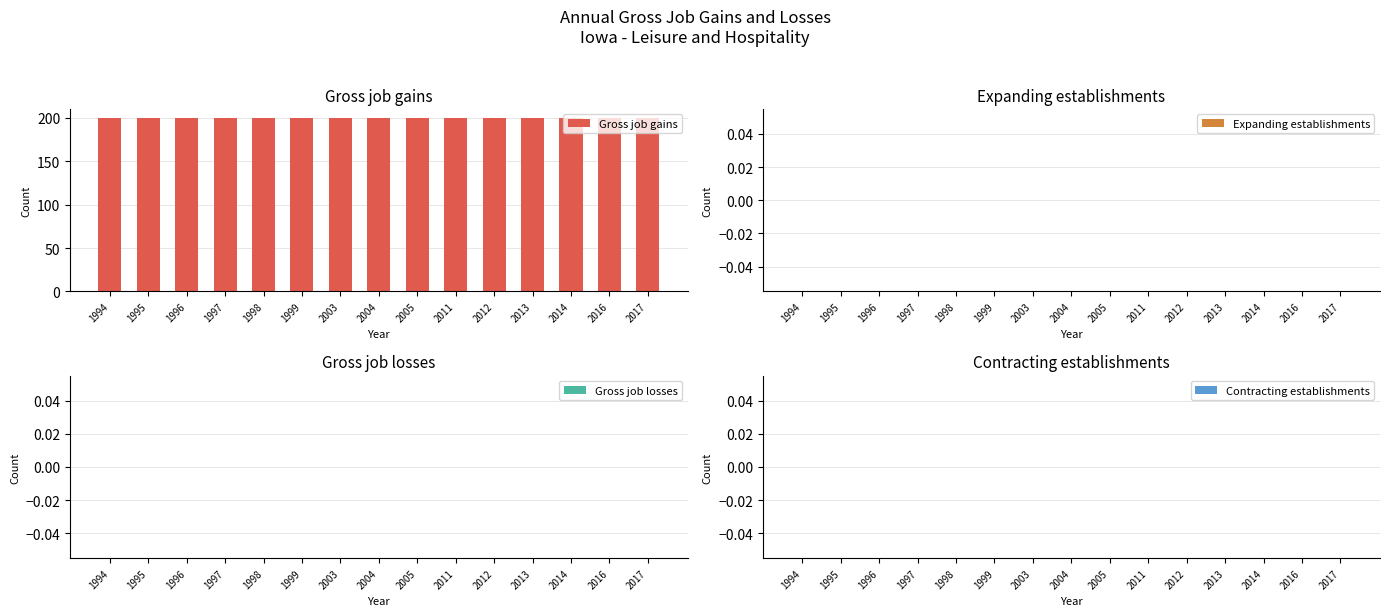

How many groups of bars are there?

15